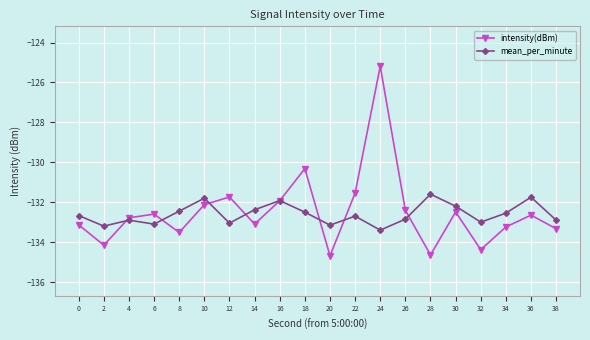

What is the average value of the mean_per_minute series?

-132.6